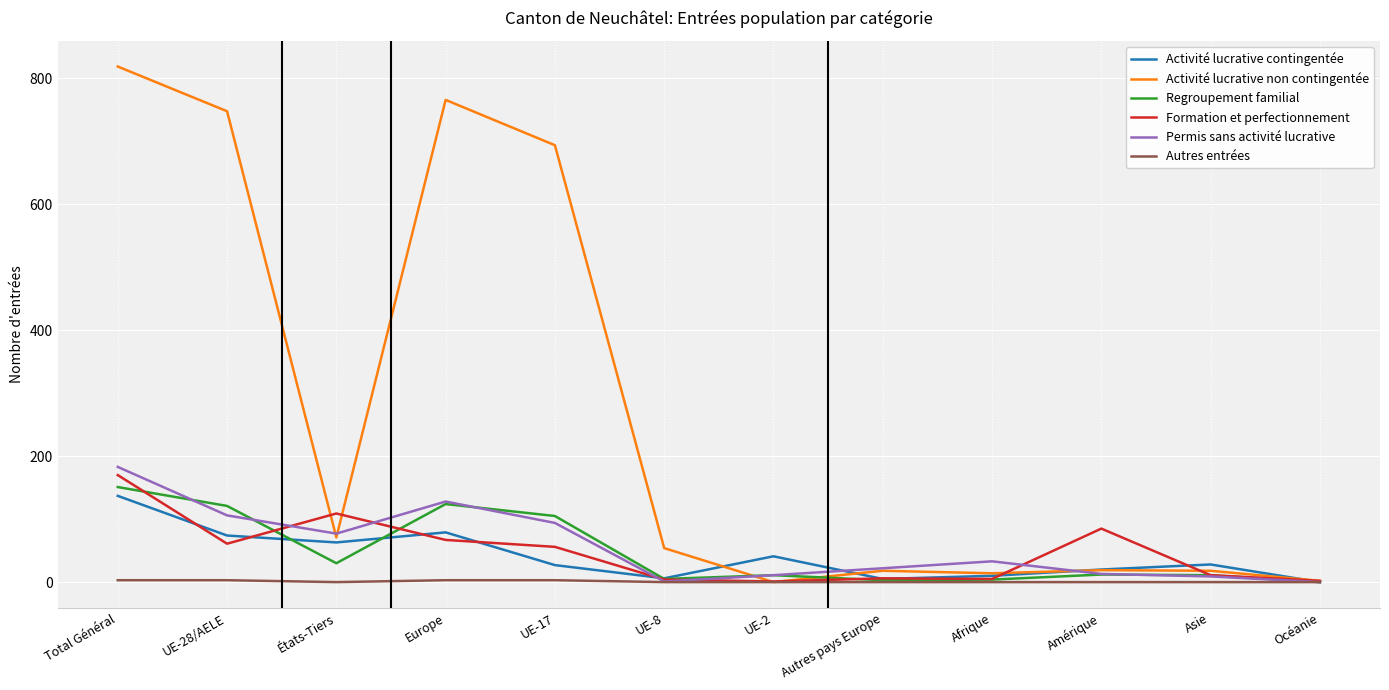

What is the greatest value displayed?

819